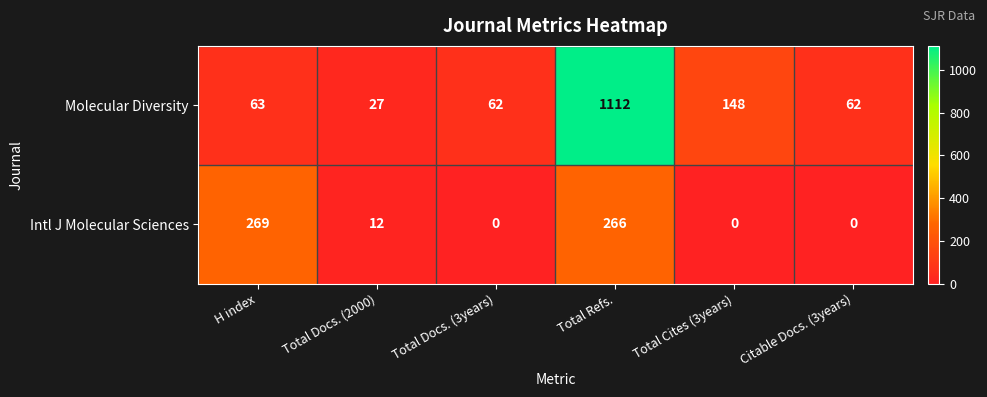

What is the difference between the Molecular Diversity values at Citable Docs. (3years) and Total Docs. (2000)?

35